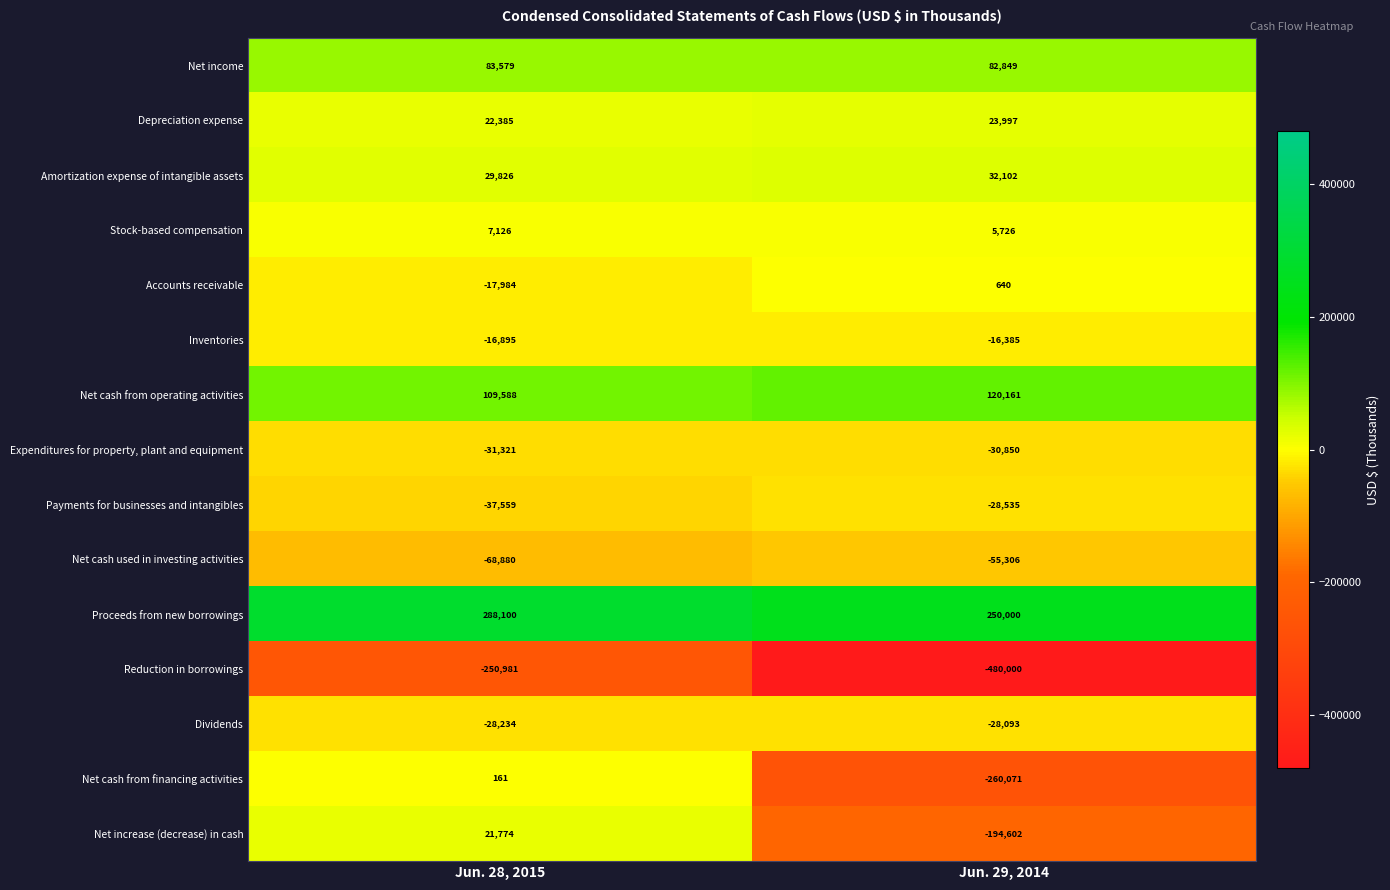

How many series are shown in this chart?

15